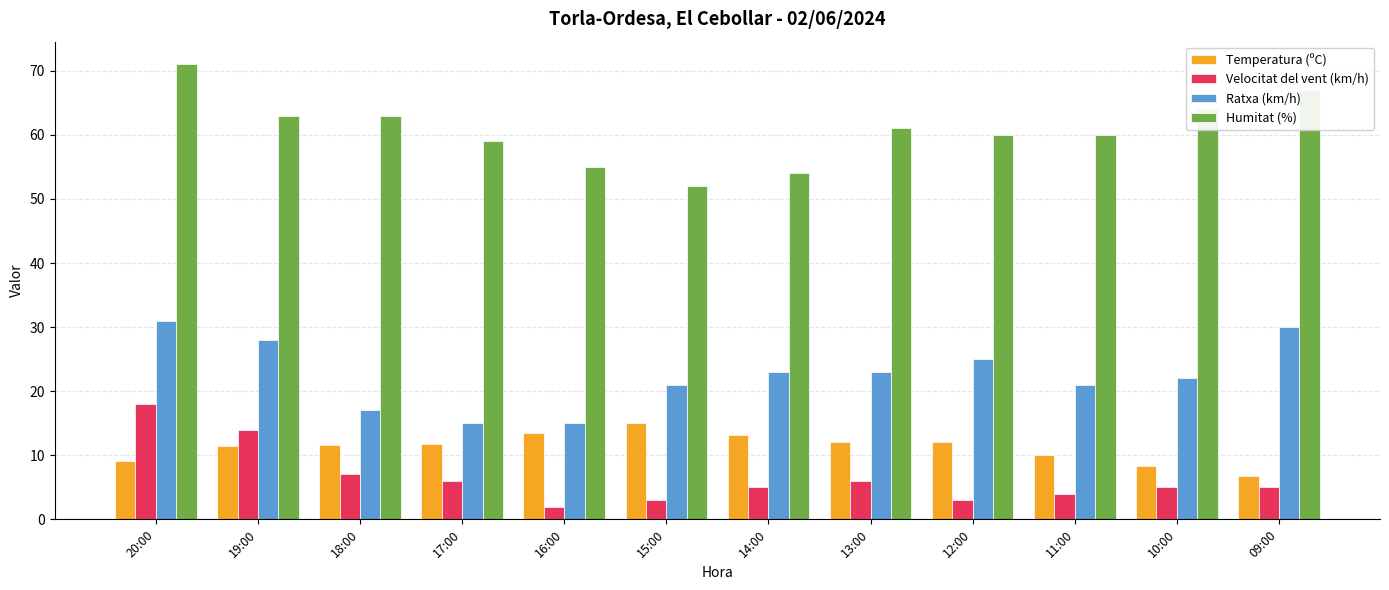

Is it true that Temperatura (ºC) equals 12.0 at 12:00?

True